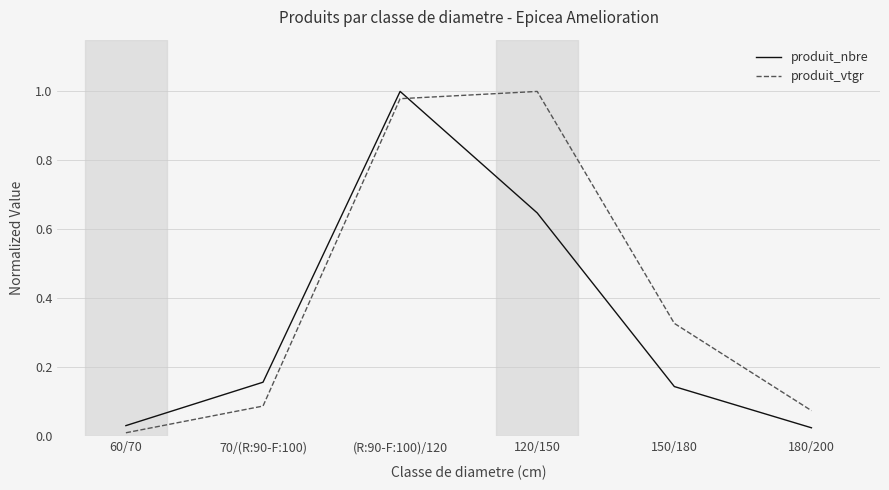

True or false: produit_vtgr and produit_nbre intersect in this chart.

True